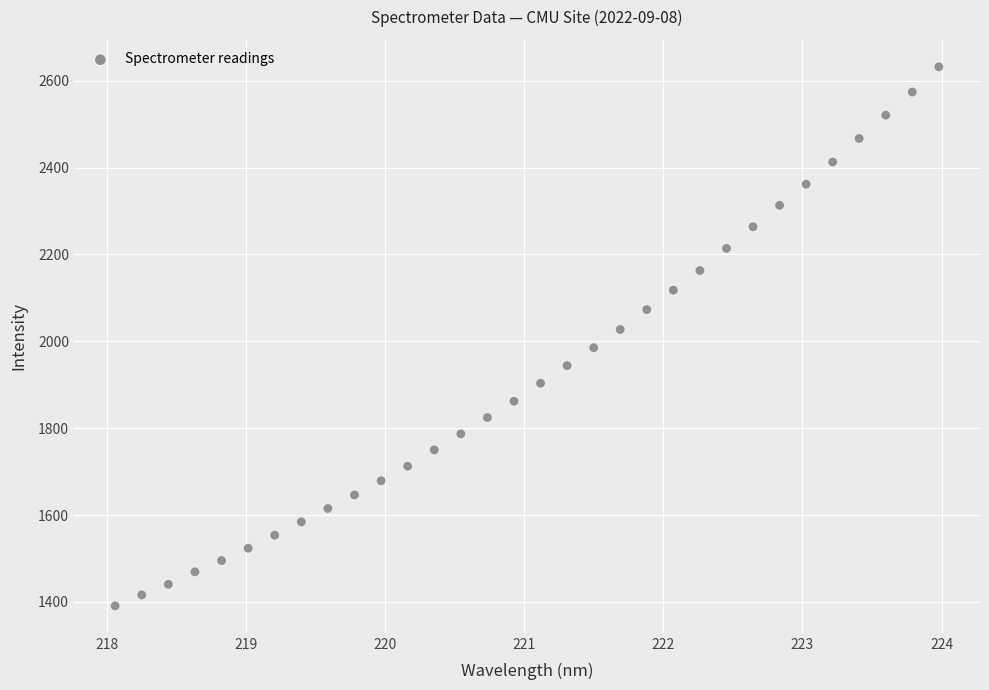

What is the range of X values (max minus min)?

5.9